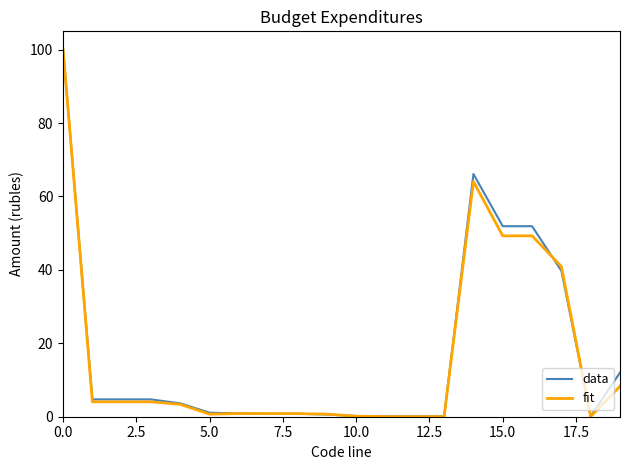

Which series has the widest spread of values?

fit